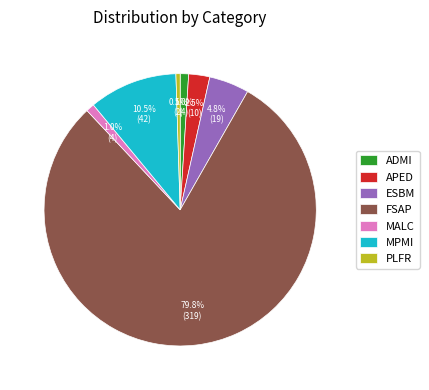

Do APED and PLFR together represent more than half of the pie?

No